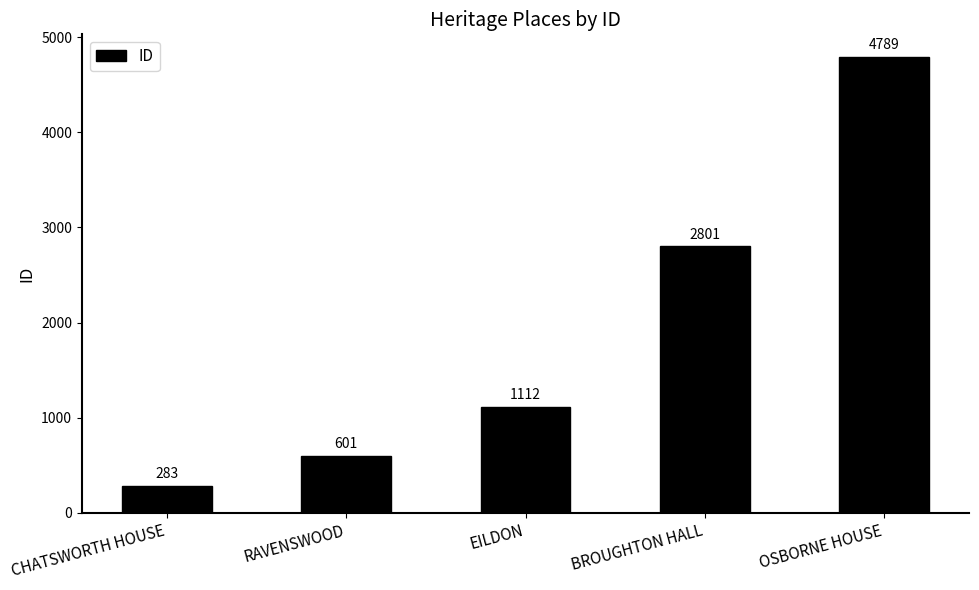

True or false: the data shows 1422 at BROUGHTON HALL.

False